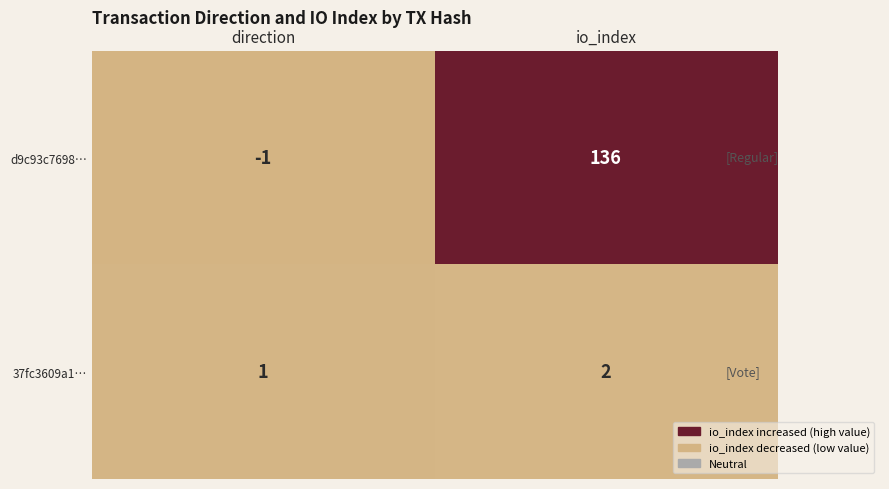

Which category has the lowest value across all series?

direction